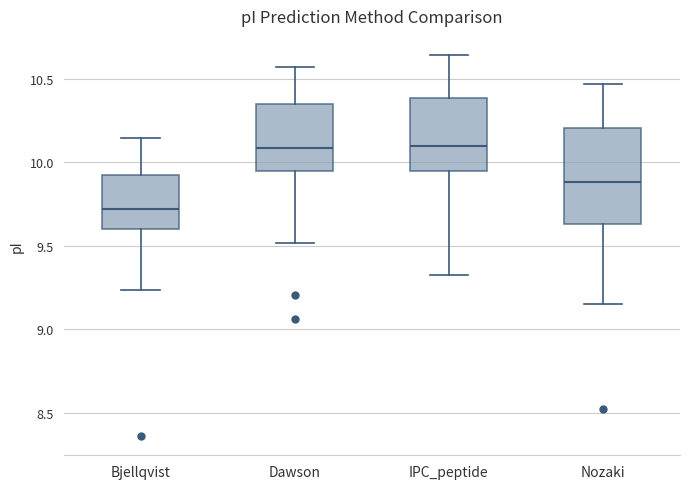

Which box is the tallest, from its lower edge to its upper edge?

Nozaki